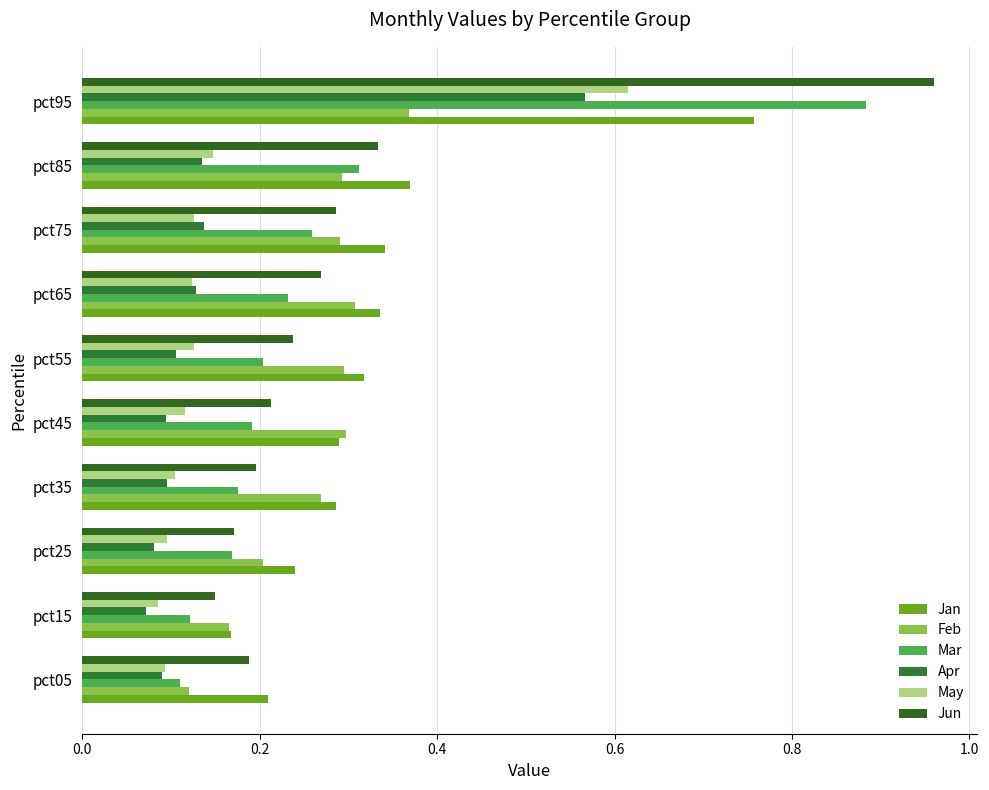

How many series are shown in this chart?

6